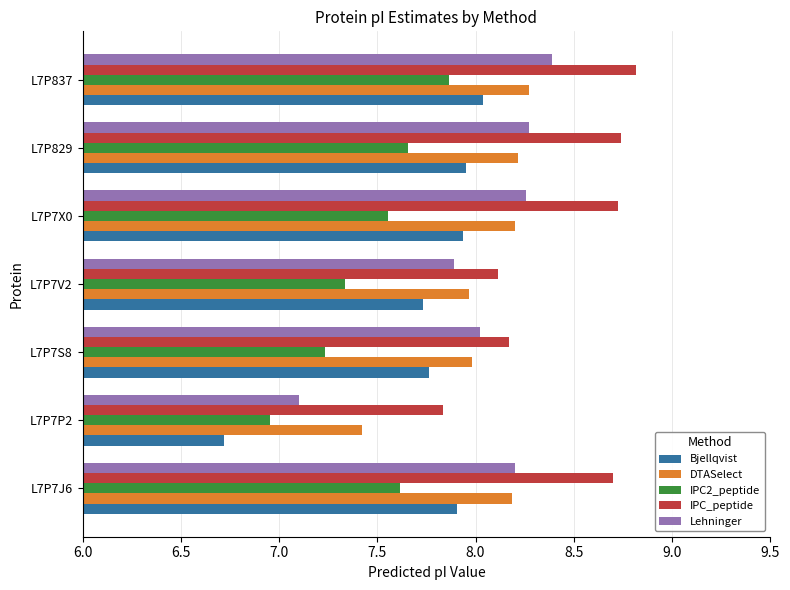

What is the lowest value of the Bjellqvist series?

6.7